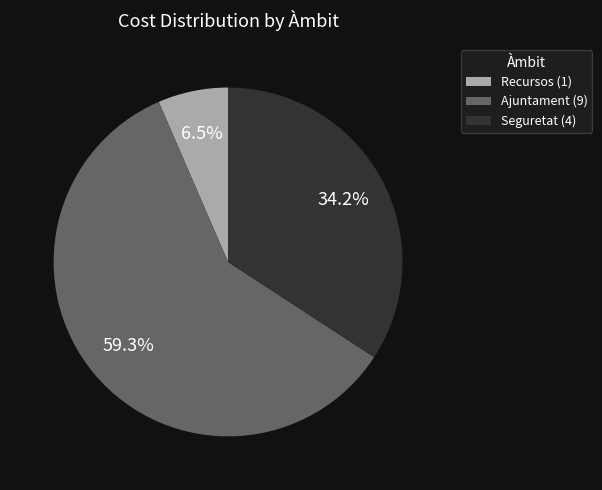

Combined, what portion of the pie is Seguretat (4) and Ajuntament (9)?

93.5%